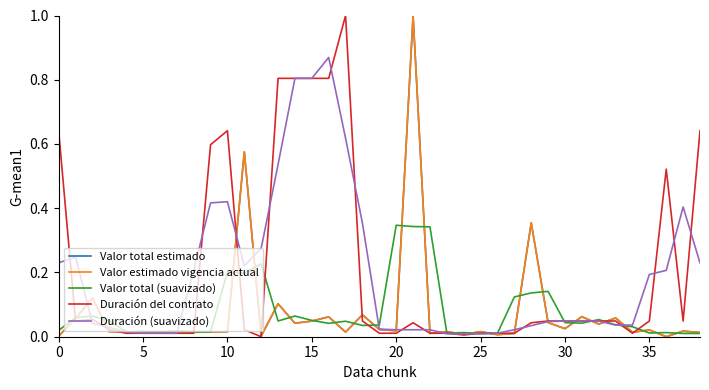

Does the chart display data point markers on the line(s)?

No